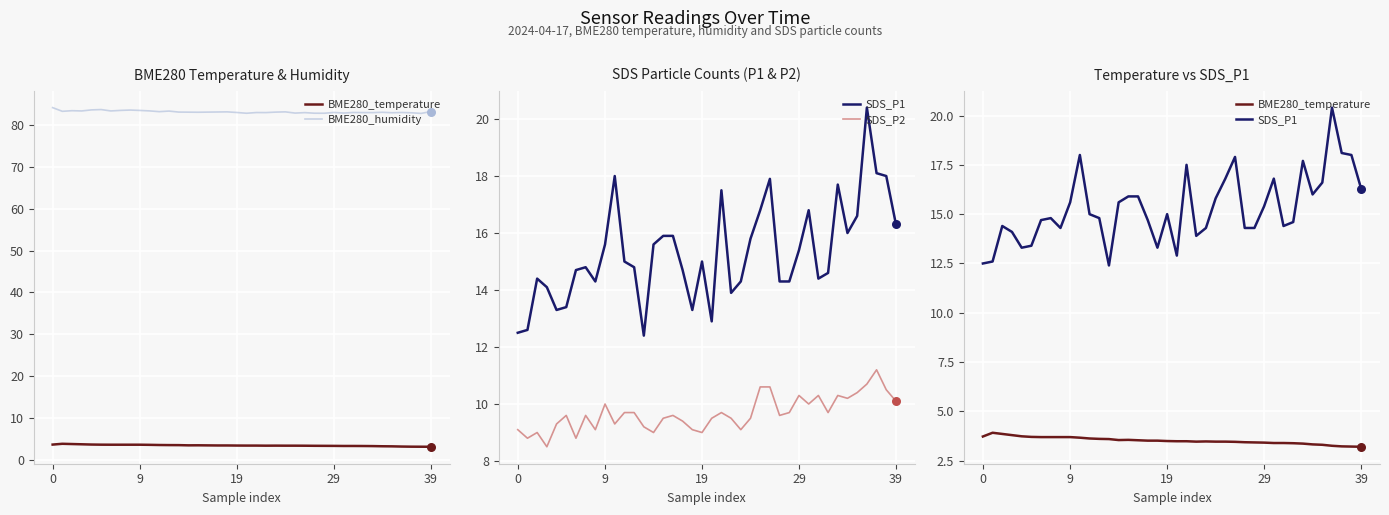

Which series has the largest Y range (max minus min)?

SDS_P1